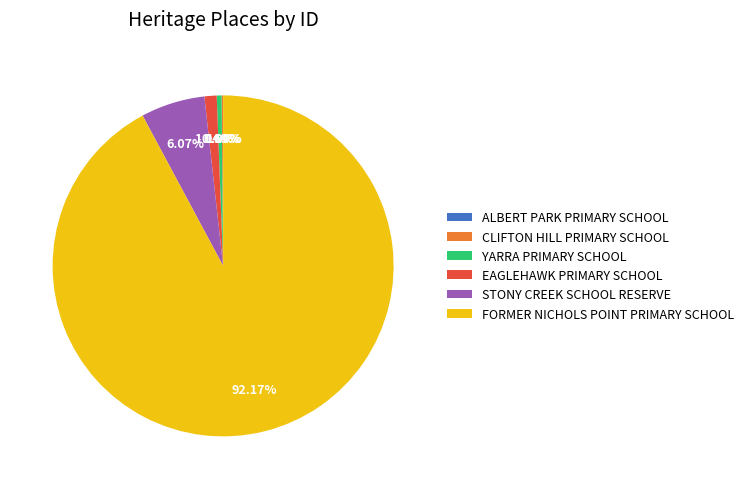

Between FORMER NICHOLS POINT PRIMARY SCHOOL and EAGLEHAWK PRIMARY SCHOOL, which is larger?

FORMER NICHOLS POINT PRIMARY SCHOOL